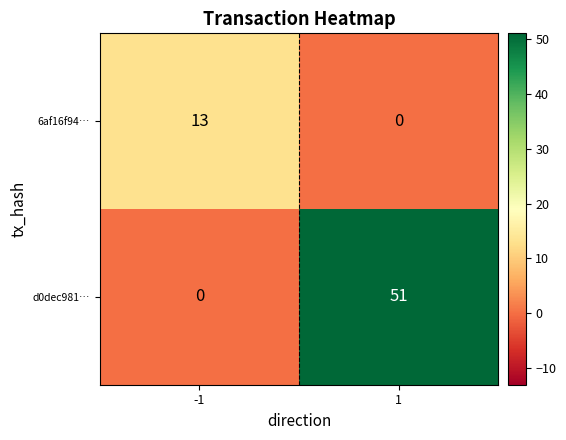

Which series has the widest spread of values?

d0dec981…